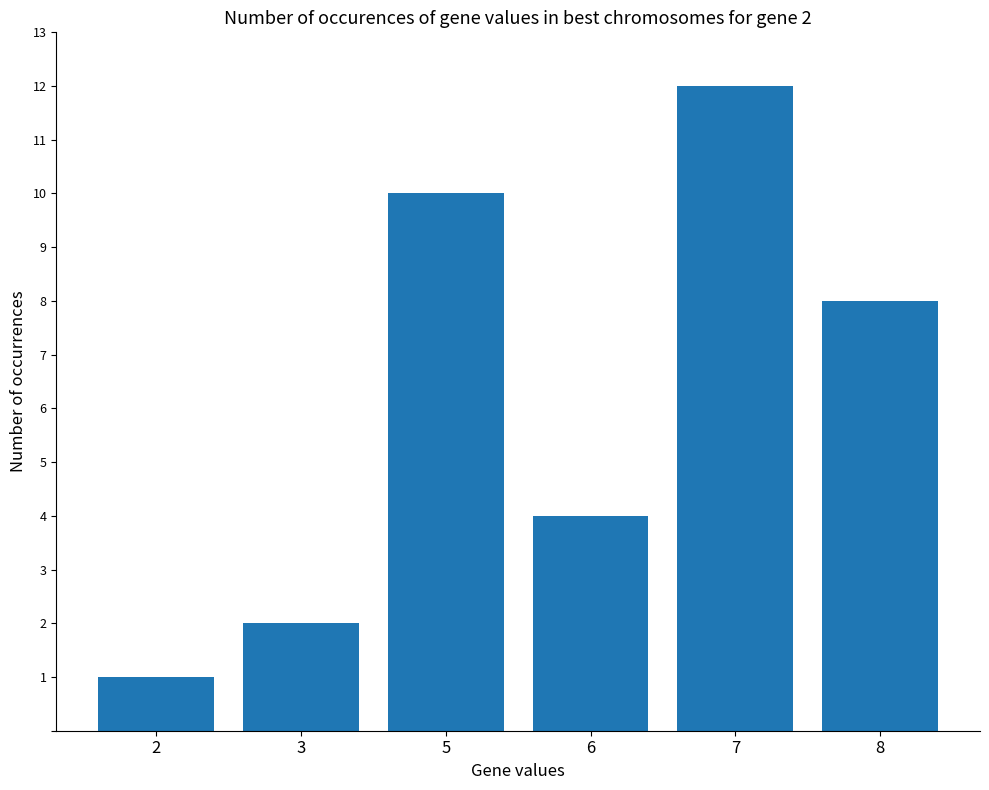

Are the bars horizontal?

No